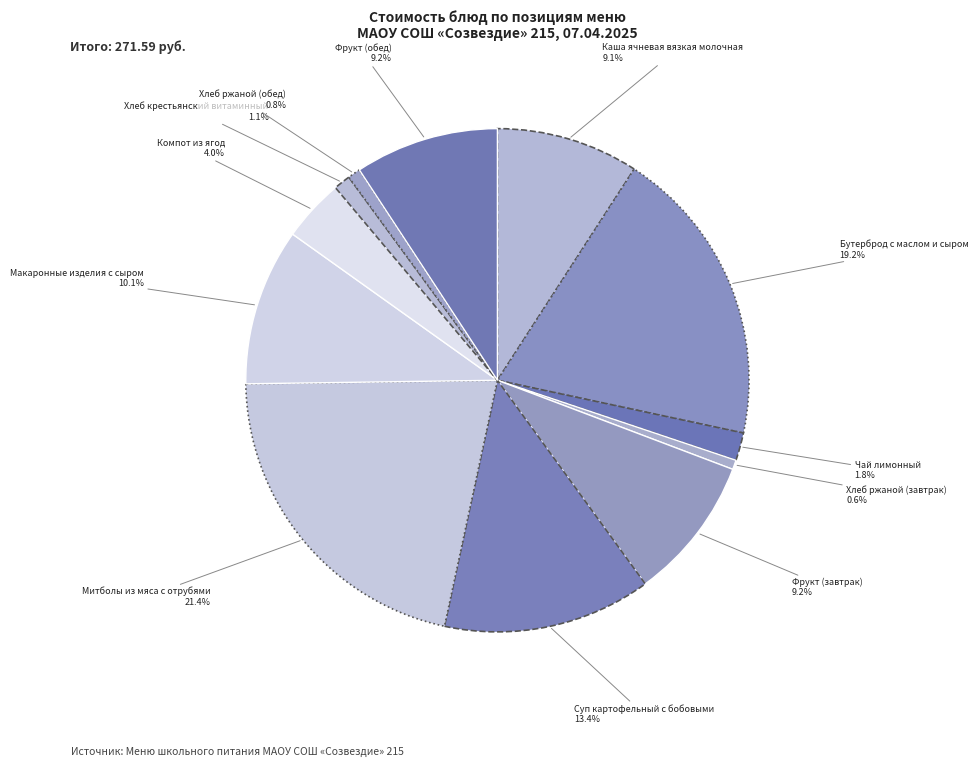

How many segments does this pie chart have?

12